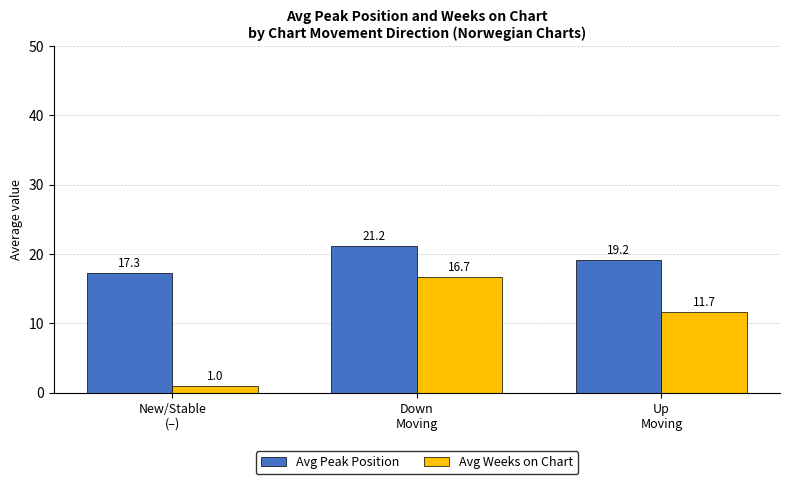

What is the average value of the Avg Peak Position series?

19.2